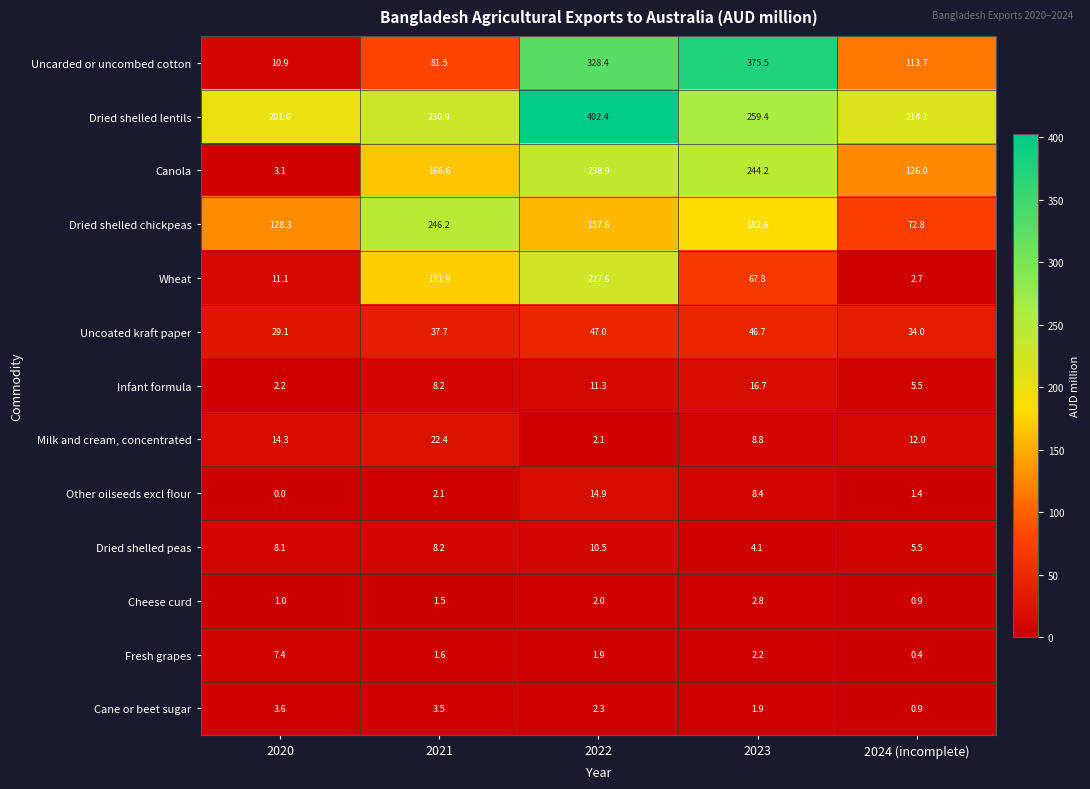

What is the minimum value for Wheat?

2.7